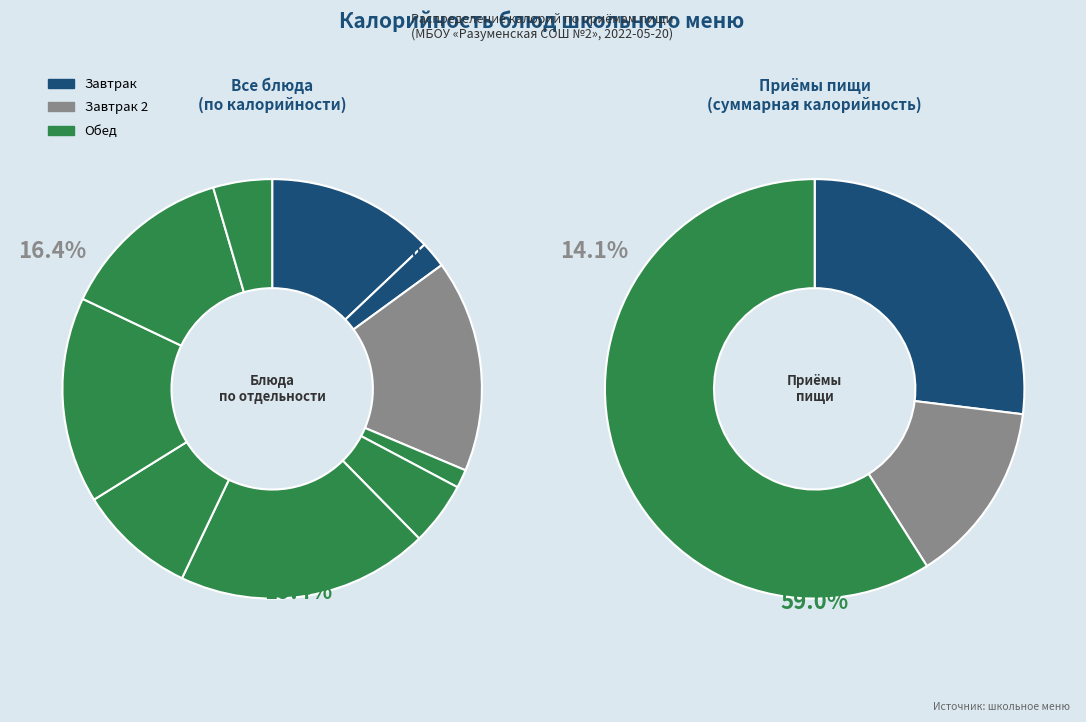

Does хлеб ржано-пшеничный account for over 50% of the chart?

No